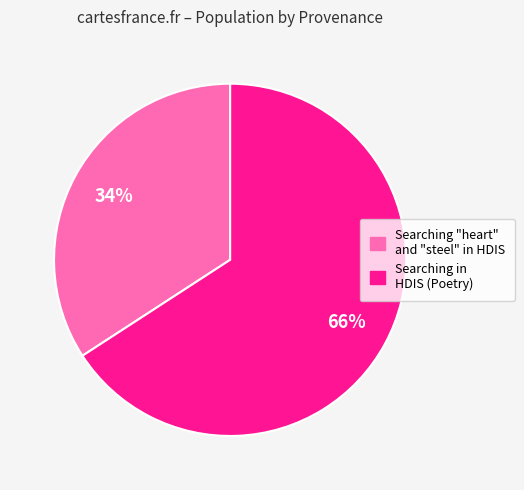

What percentage is the Searching in HDIS (Poetry) slice, to the nearest percent?

66%